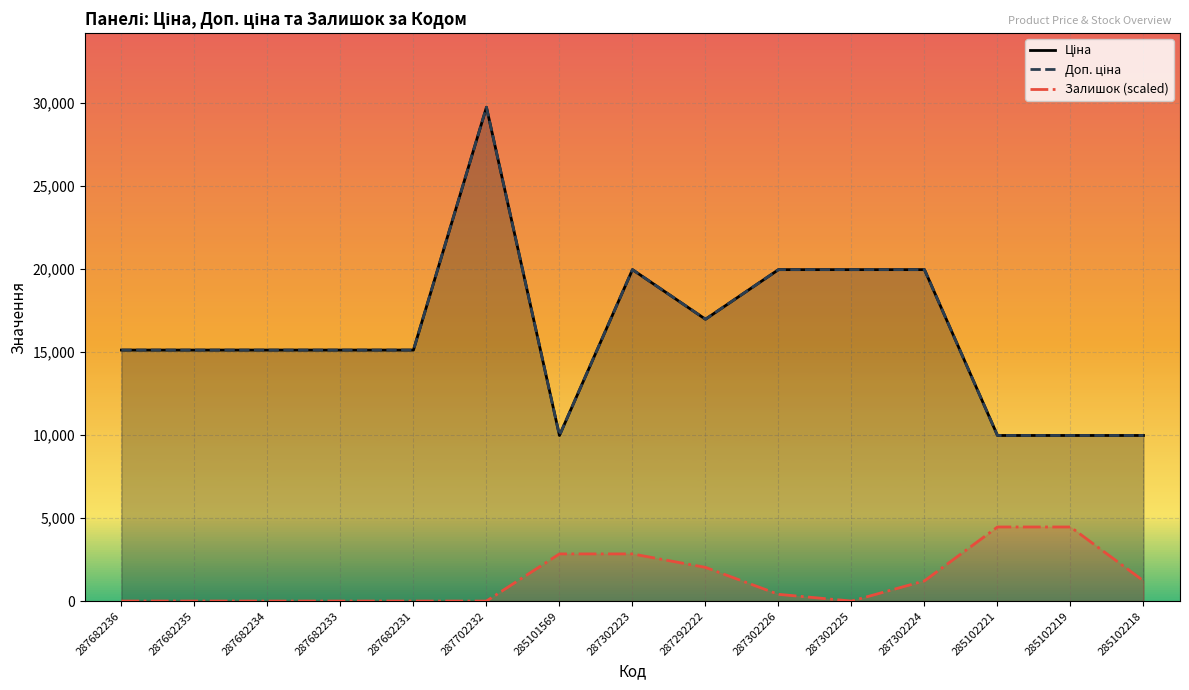

Reading left to right, list all the values displayed in this chart.

Ціна: 15120.0	15120.0	15120.0	15120.0	15120.0	29747.2	9975.0	19964.2	16976.3	19964.2	19964.2	19964.2	9975.0	9975.0	9975.0
Доп. ціна: 15120.0	15120.0	15120.0	15120.0	15120.0	29747.2	9975.0	19964.2	16976.3	19964.2	19964.2	19964.2	9975.0	9975.0	9975.0
Залишок (scaled): 0.0	0.0	0.0	0.0	0.0	0.0	2839.5	2839.5	2028.2	405.6	0.0	1216.9	4462.1	4462.1	1216.9